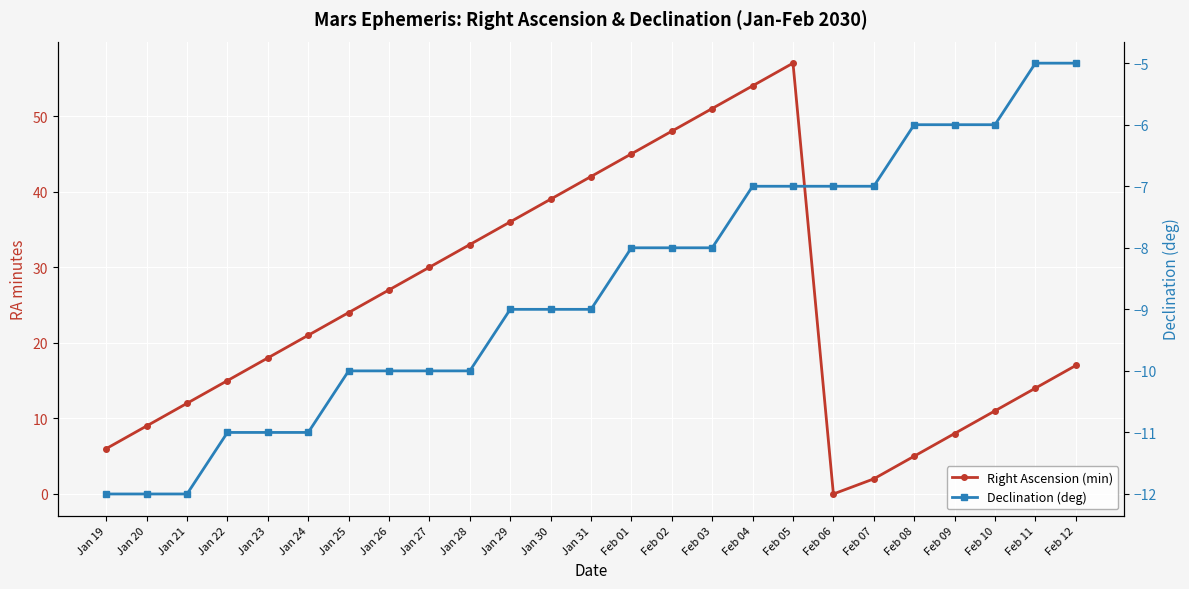

What is the difference between the maximum and minimum values in the Declination (deg) series?

7